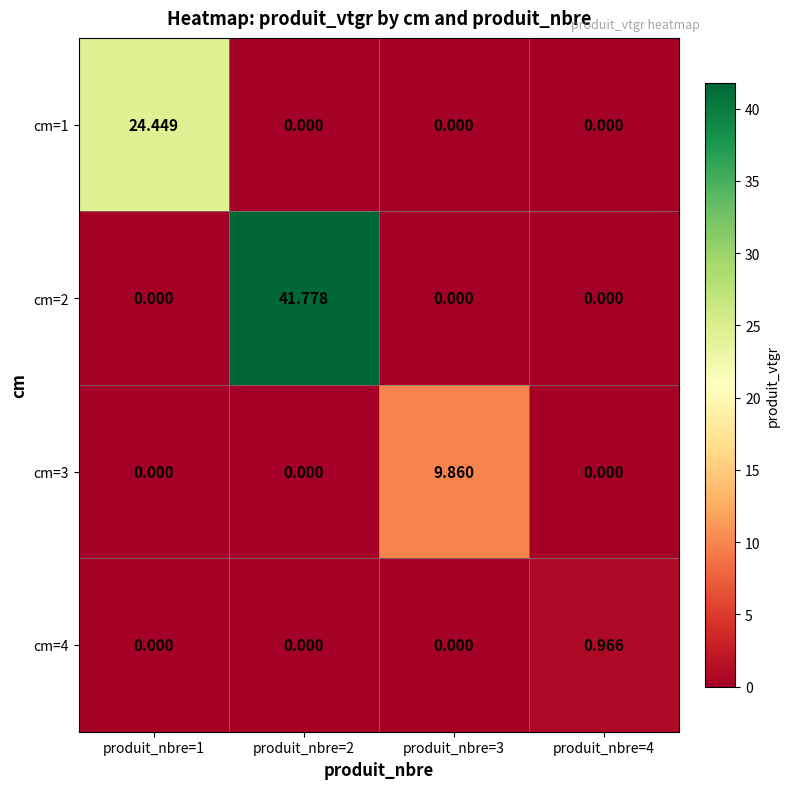

Reading left to right, extract all data points from this chart.

cm=1: produit_nbre=1=24.4	produit_nbre=2=0.0	produit_nbre=3=0.0	produit_nbre=4=0.0
cm=2: produit_nbre=1=0.0	produit_nbre=2=41.8	produit_nbre=3=0.0	produit_nbre=4=0.0
cm=3: produit_nbre=1=0.0	produit_nbre=2=0.0	produit_nbre=3=9.9	produit_nbre=4=0.0
cm=4: produit_nbre=1=0.0	produit_nbre=2=0.0	produit_nbre=3=0.0	produit_nbre=4=1.0